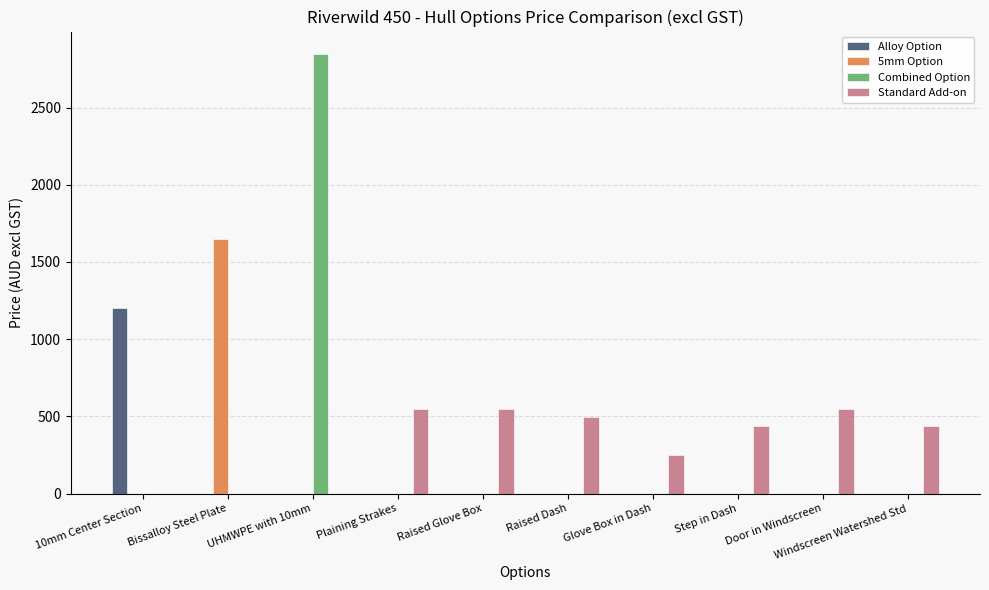

Are the bars grouped side by side (vs. stacked)?

Yes